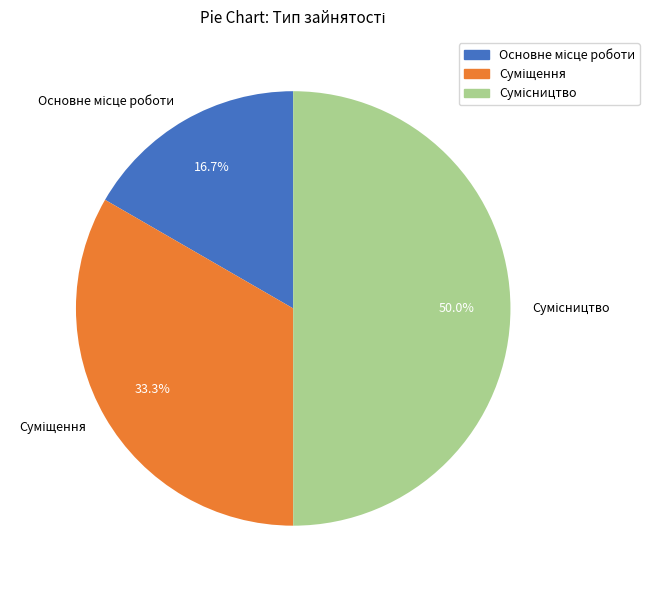

Which category has the smallest portion of the pie?

Основне місце роботи